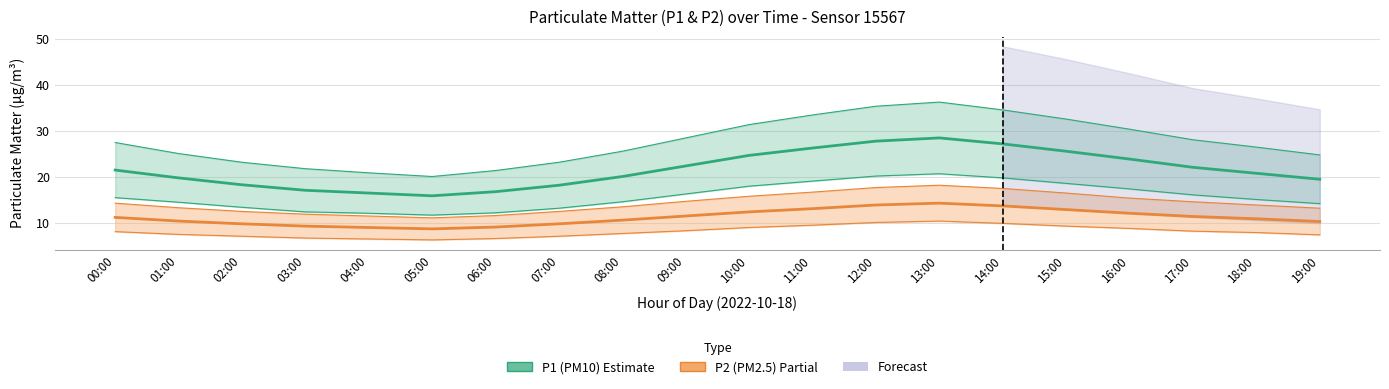

Which category has the lowest value in the P2 (PM2.5) series?

05:00